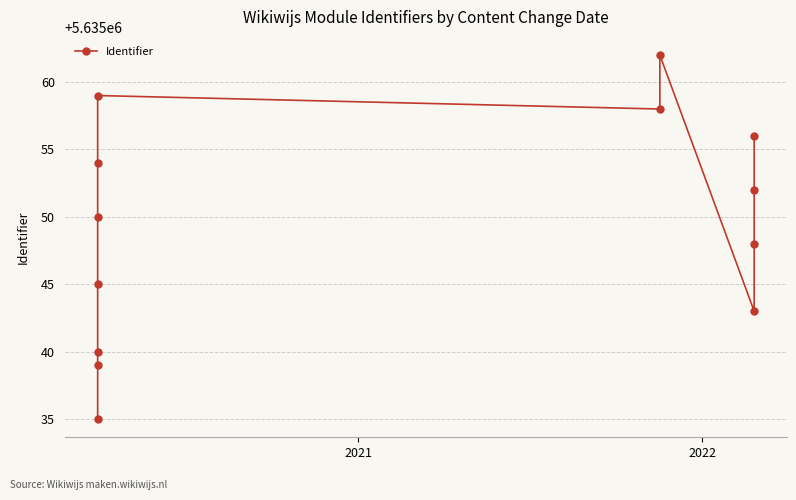

Is it true that the value at 7 is 9344723?

False